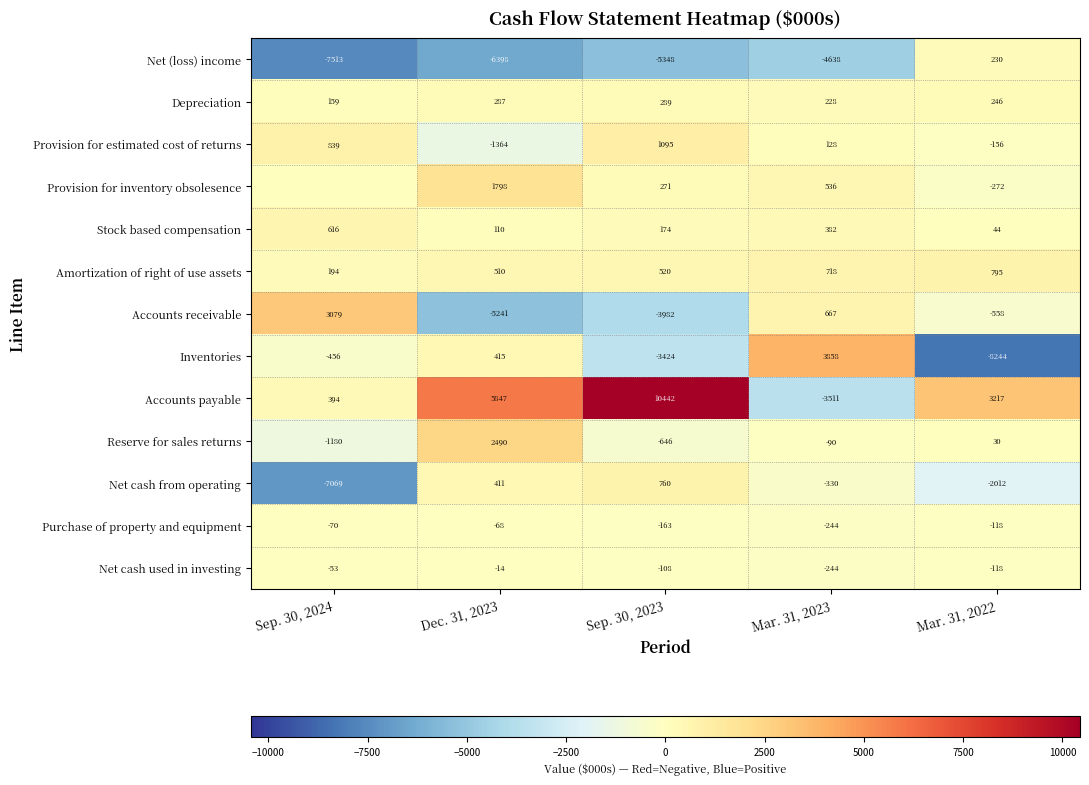

Read the Accounts receivable value at Mar. 31, 2022, to the nearest 50.

-550